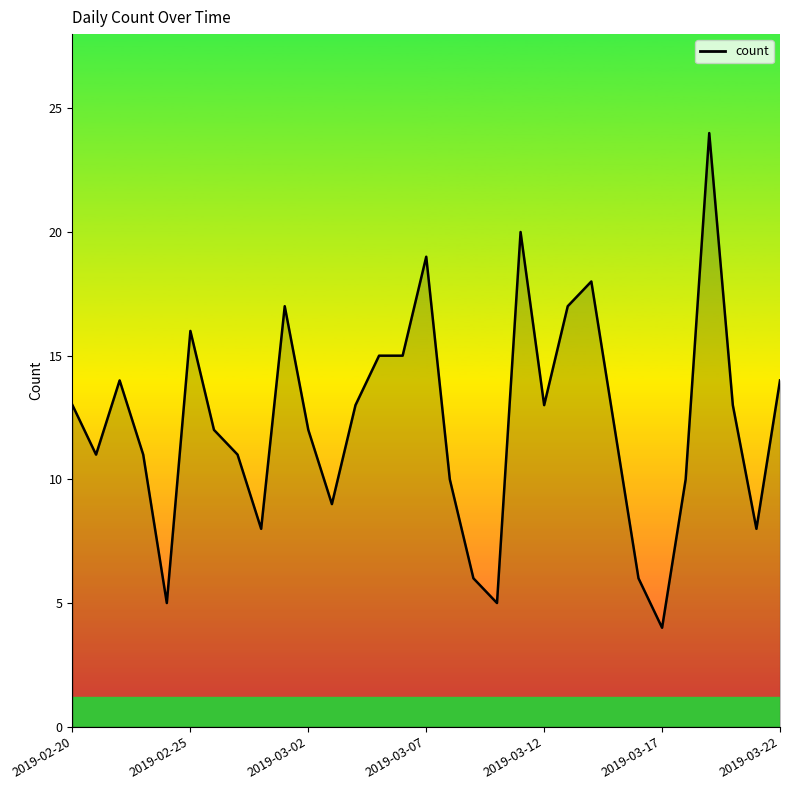

What is the maximum value shown in the chart?

24